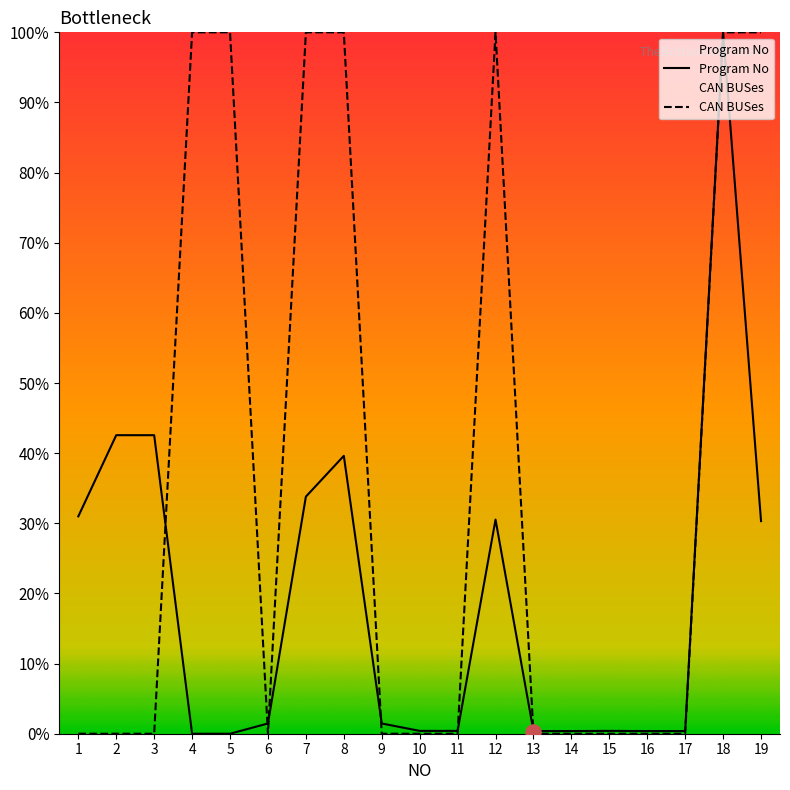

At how many categories does at least one series exceed 19?

10